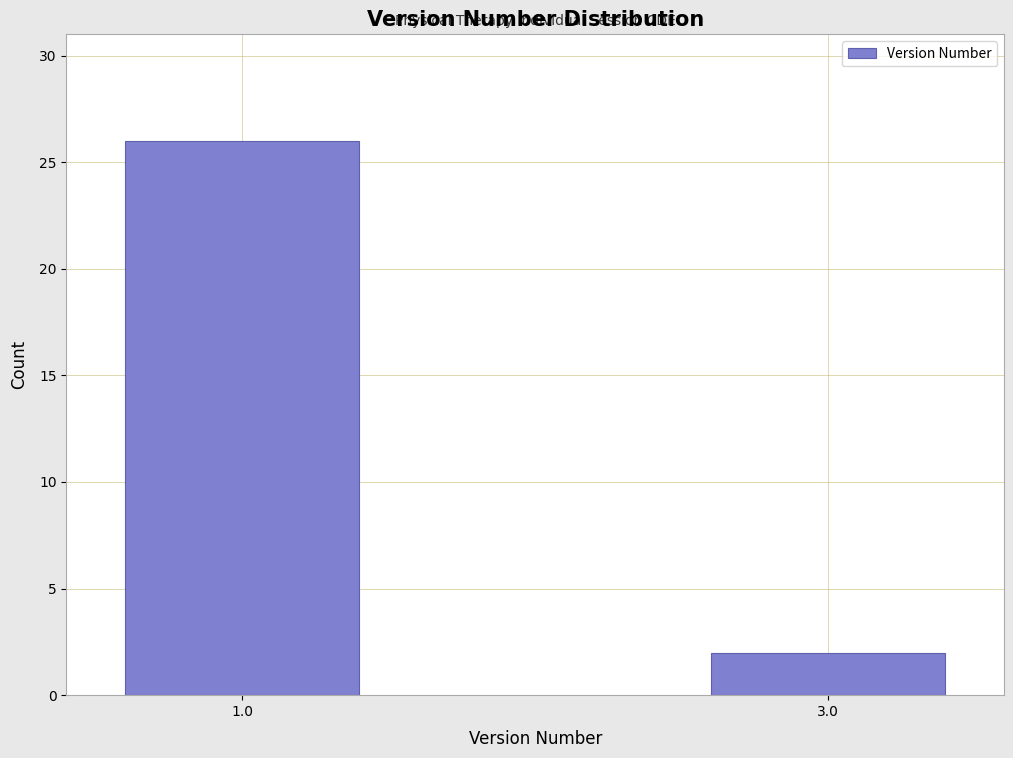

Reading left to right, what are all the values shown in this chart?

26	2